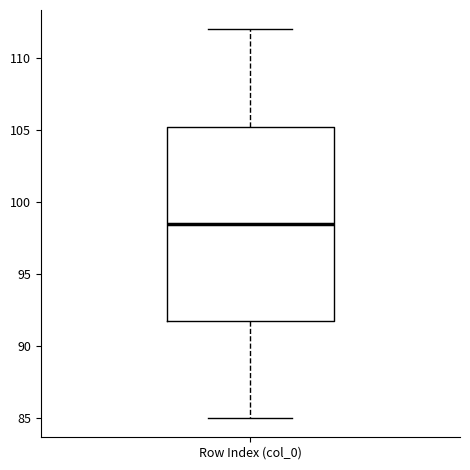

Transcribe this box plot: give where the median line is, the range the box spans, and where the two whiskers end, as read against the y-axis. The values are not printed on the chart, so give them approximately, as read against the axis.

median 98.5, box 92.0 to 105.5, whiskers 85.0 to 112.0